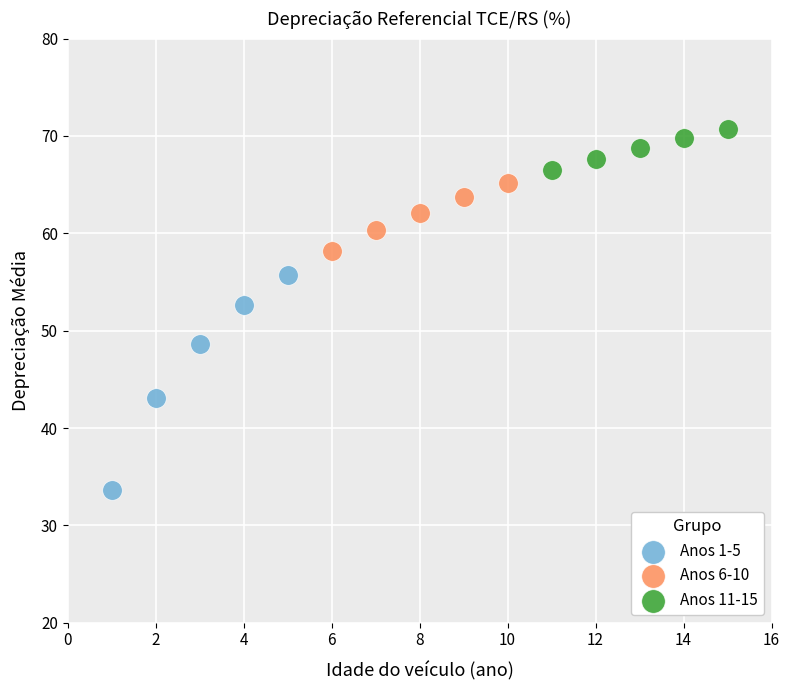

Which series reaches the minimum Y coordinate?

Anos 1-5